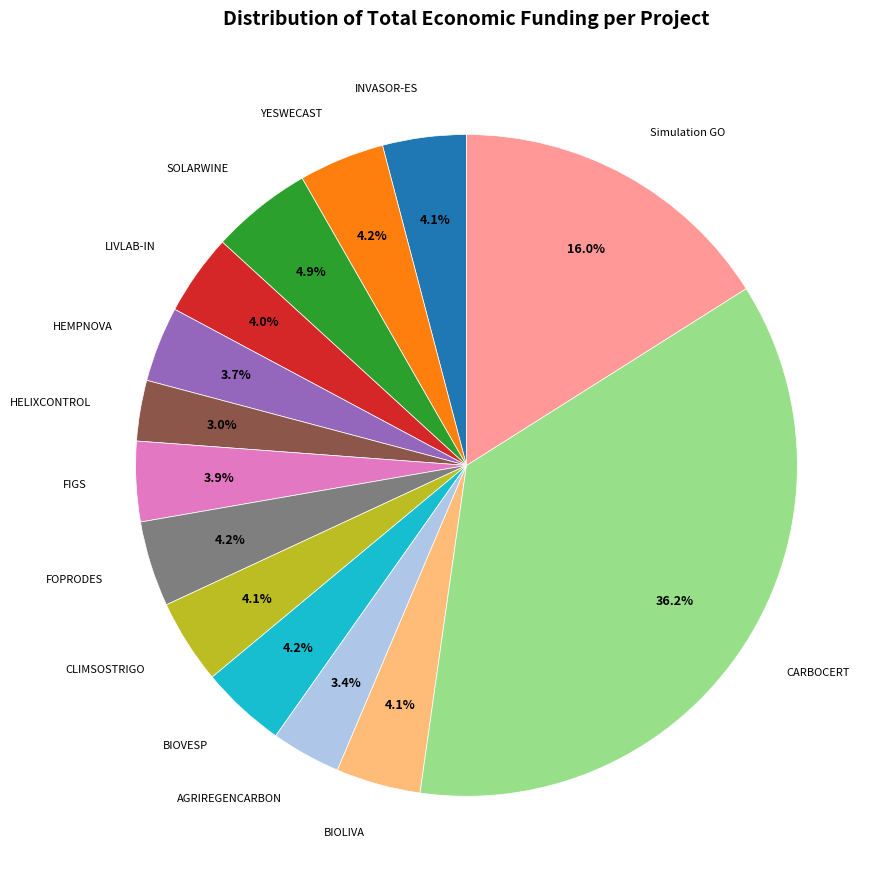

To the nearest percent, what is the difference between the largest and smallest slice percentages?

33%